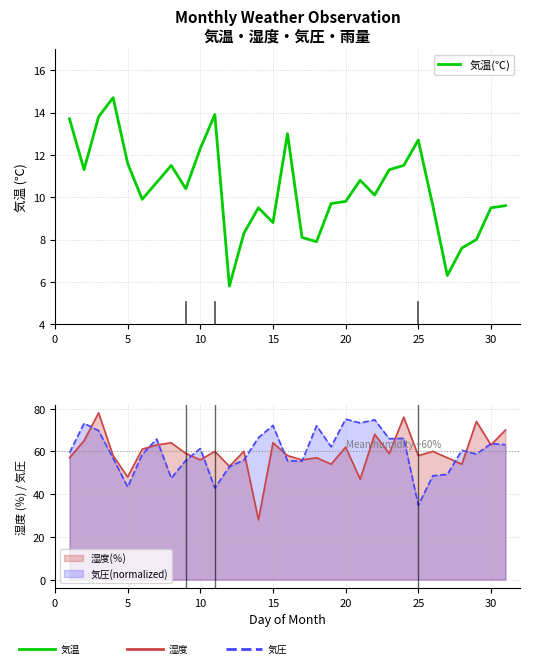

What is the maximum value shown in the chart?

14.7